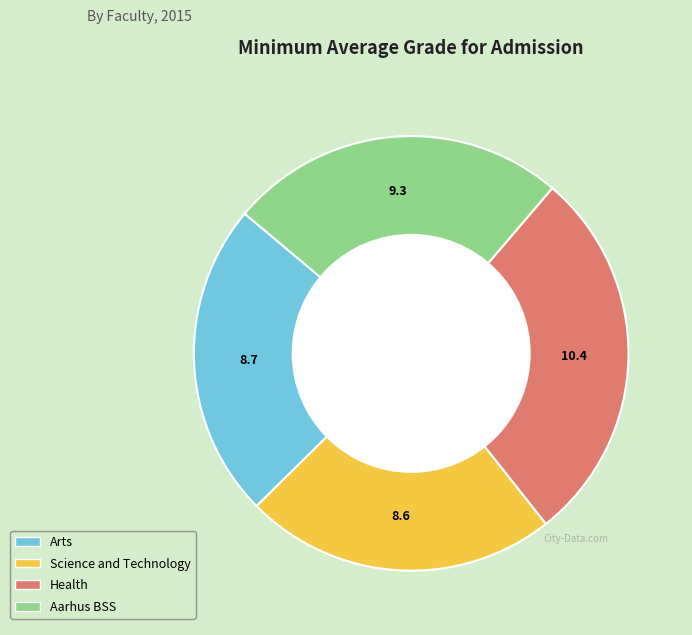

How many slices are in this pie chart?

4